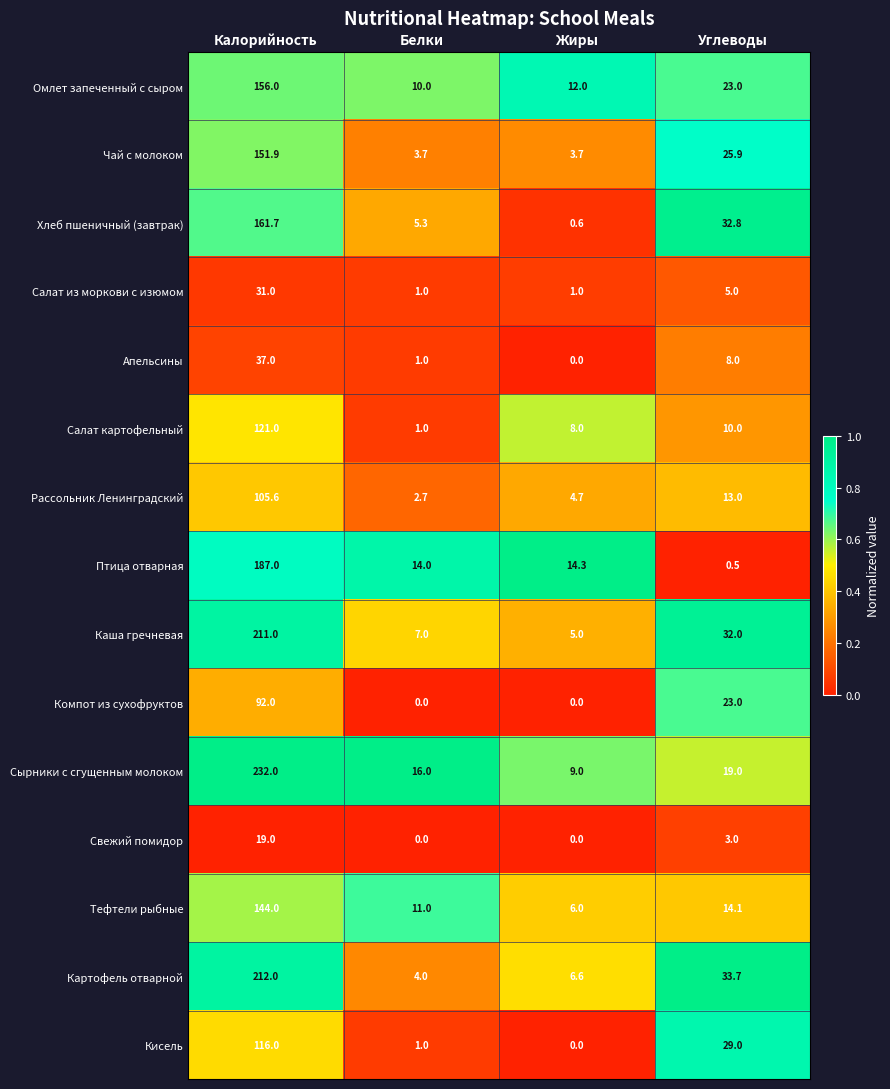

At which category is the sum across all series the highest?

Калорийность